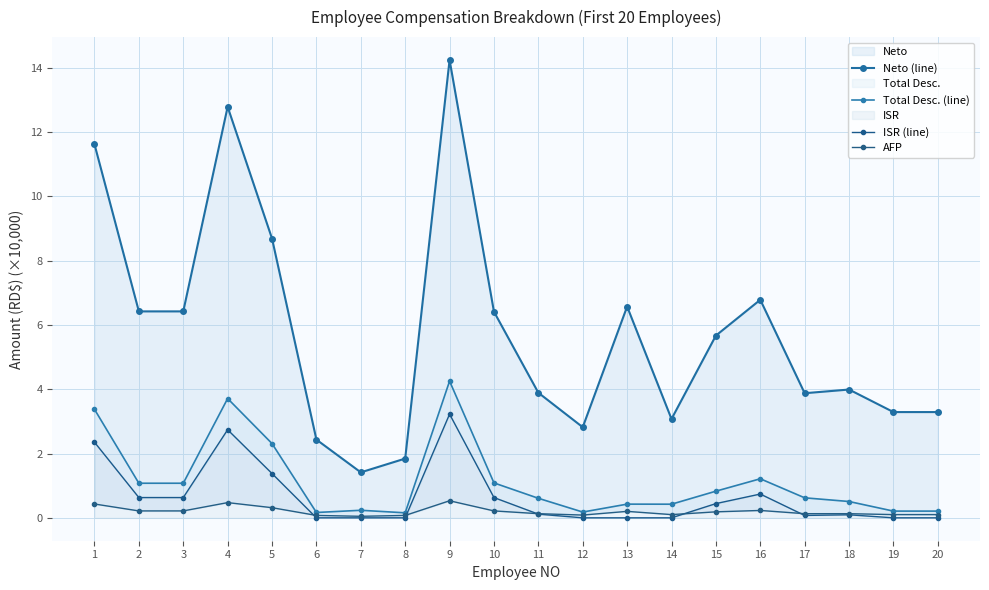

Reading right to left, transcribe all the data shown in this chart.

Neto (line): 20=3.3	19=3.3	18=4.0	17=3.9	16=6.8	15=5.7	14=3.1	13=6.6	12=2.8	11=3.9	10=6.4	9=14.2	8=1.8	7=1.4	6=2.4	5=8.7	4=12.8	3=6.4	2=6.4	1=11.6
Total Desc. (line): 20=0.2	19=0.2	18=0.5	17=0.6	16=1.2	15=0.8	14=0.4	13=0.4	12=0.2	11=0.6	10=1.1	9=4.3	8=0.2	7=0.2	6=0.2	5=2.3	4=3.7	3=1.1	2=1.1	1=3.4
ISR (line): 20=0.0	19=0.0	18=0.1	17=0.1	16=0.7	15=0.4	14=0.0	13=0.0	12=0.0	11=0.1	10=0.6	9=3.2	8=0.0	7=0.0	6=0.0	5=1.4	4=2.7	3=0.6	2=0.6	1=2.4
AFP: 20=0.1	19=0.1	18=0.1	17=0.1	16=0.2	15=0.2	14=0.1	13=0.2	12=0.1	11=0.1	10=0.2	9=0.5	8=0.1	7=0.0	6=0.1	5=0.3	4=0.5	3=0.2	2=0.2	1=0.4